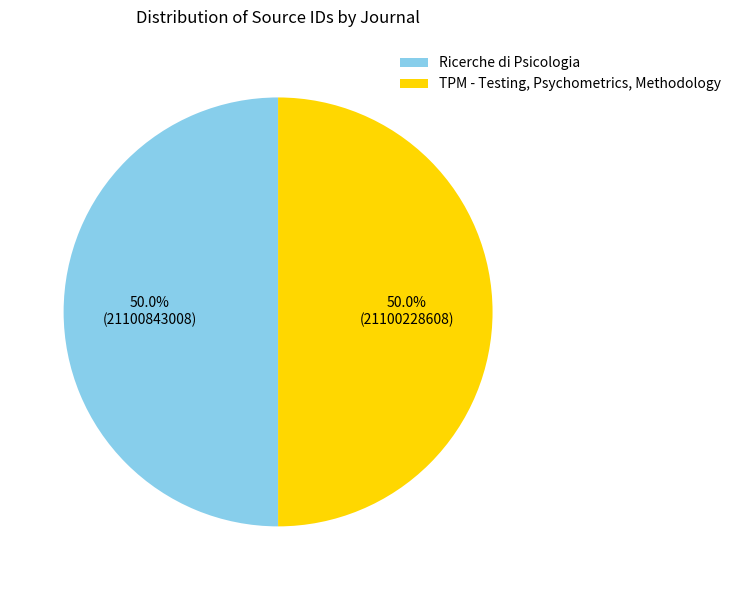

What is the ratio of the value at Ricerche di Psicologia to the value at TPM - Testing, Psychometrics, Methodology?

1.0